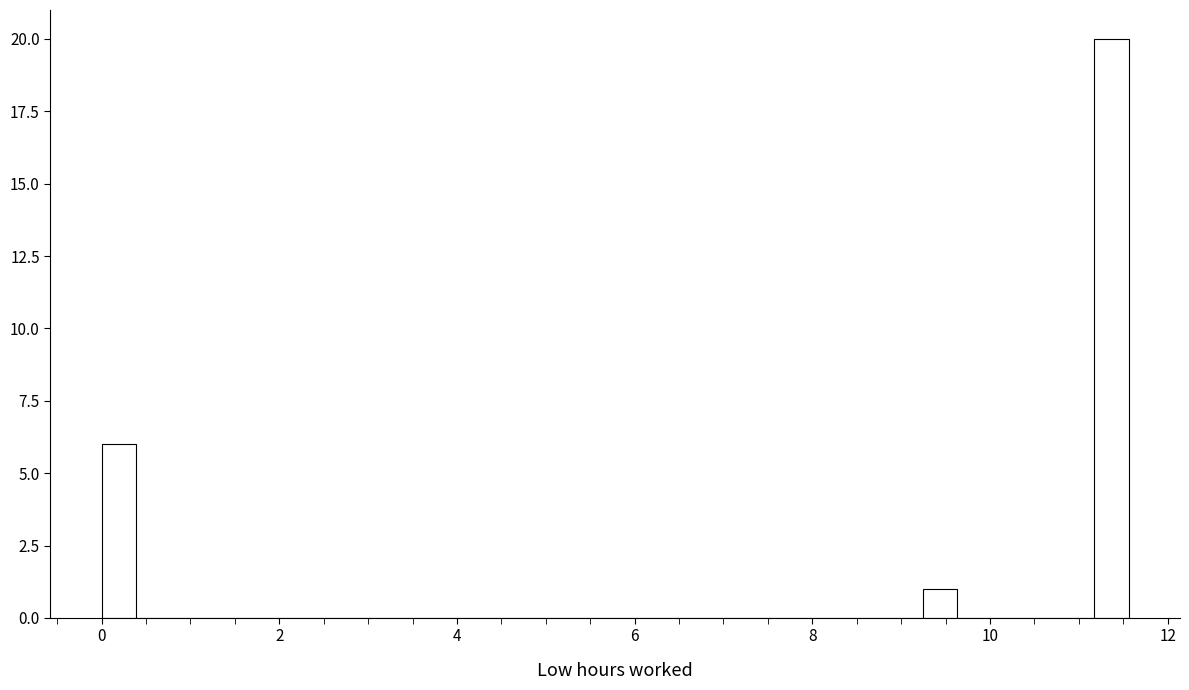

Read against the x-axis, roughly where is the centre of the tallest bar?

11.4